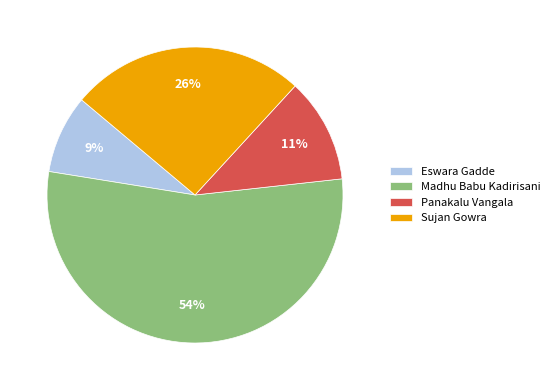

What is the largest slice in the pie chart?

Madhu Babu Kadirisani